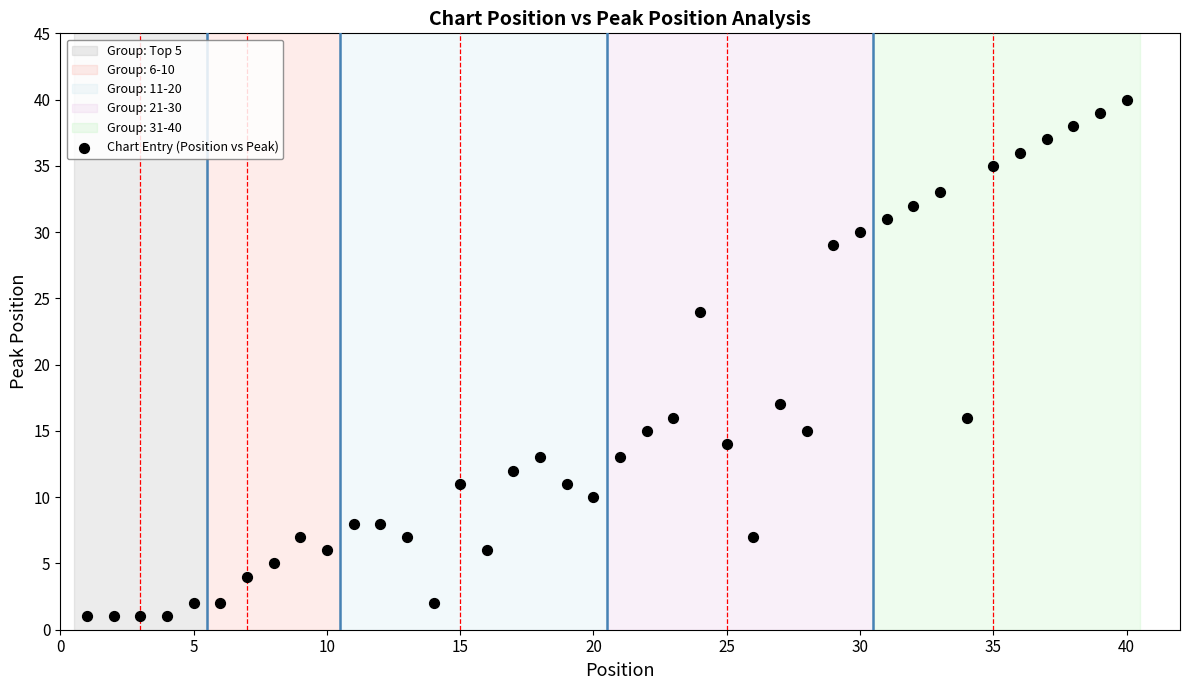

What is the range of X values (max minus min)?

39